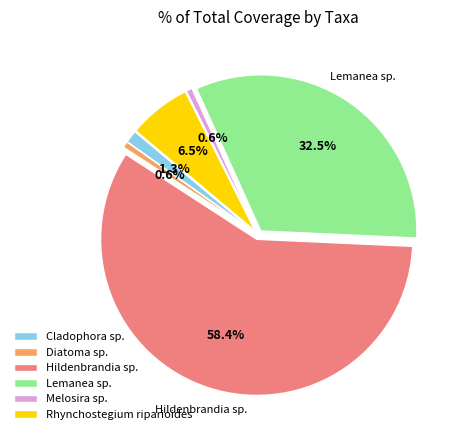

Which slice represents more than half of the pie?

Hildenbrandia sp.